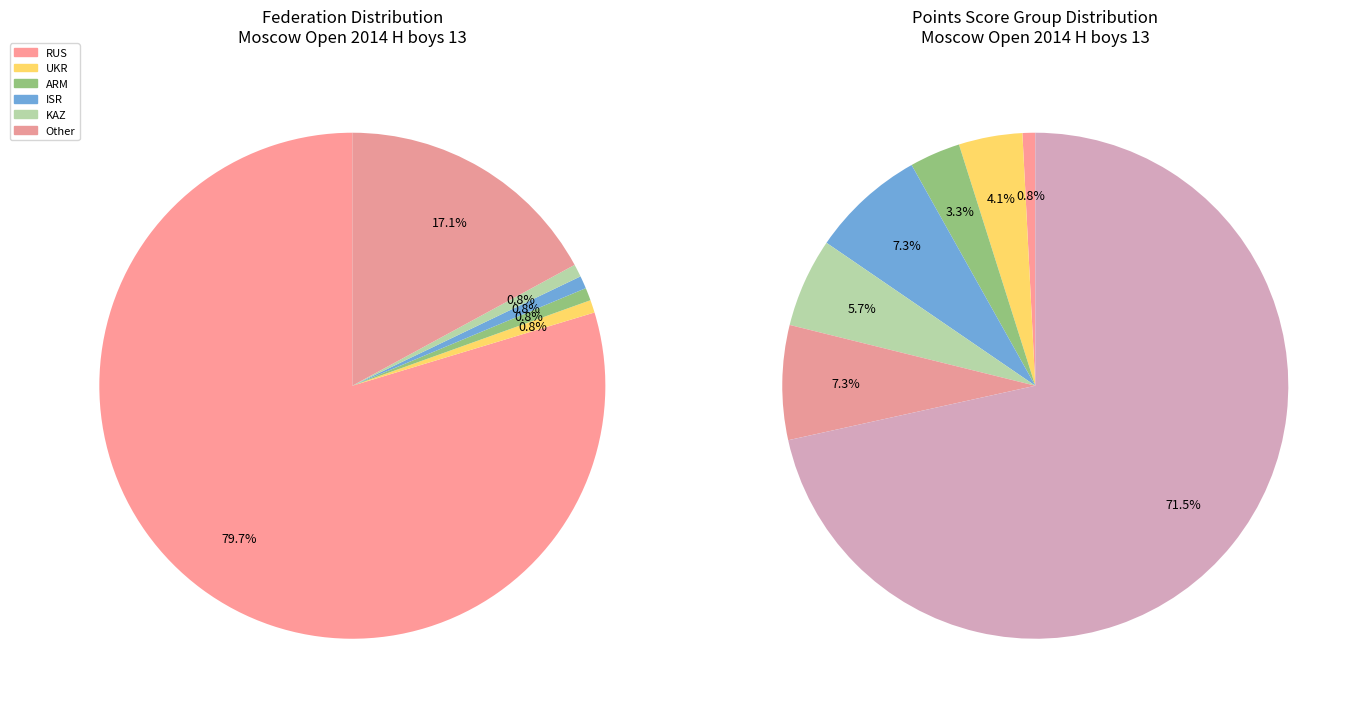

To the nearest percent, what is the average slice percentage?

17%